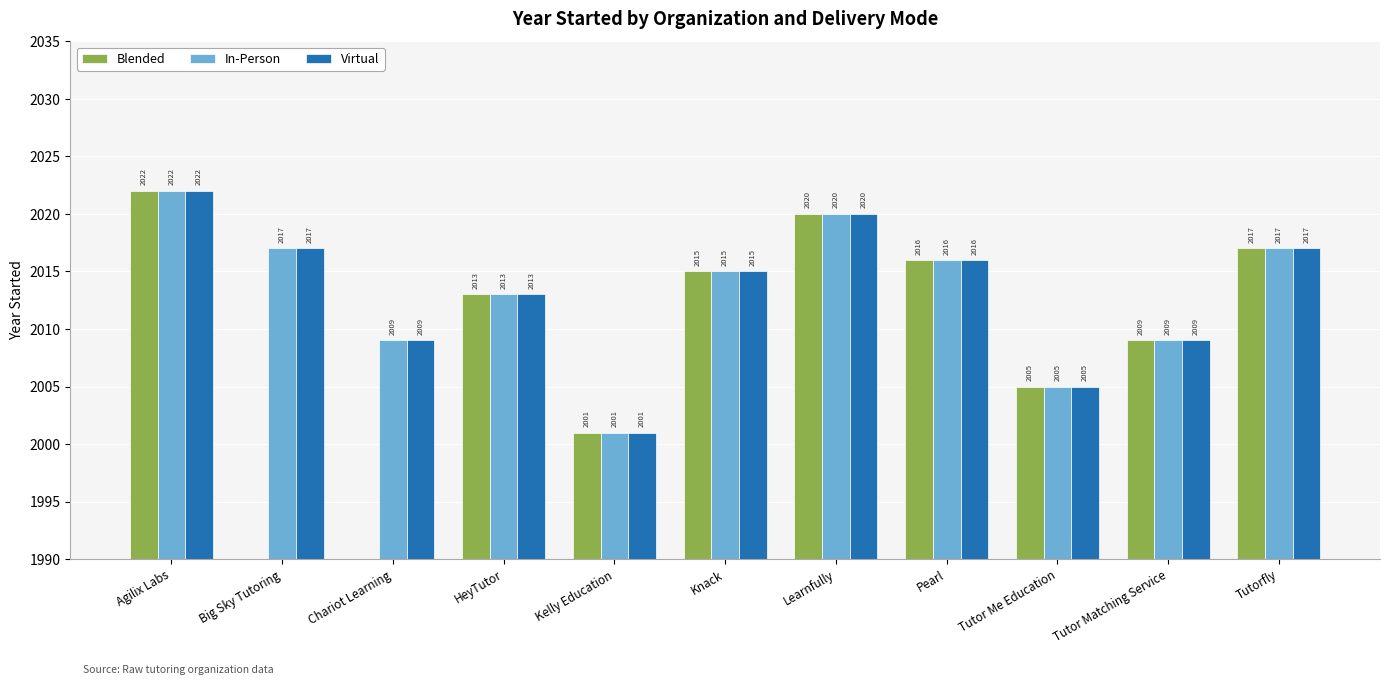

How many data points in In-Person are above 2015?

5